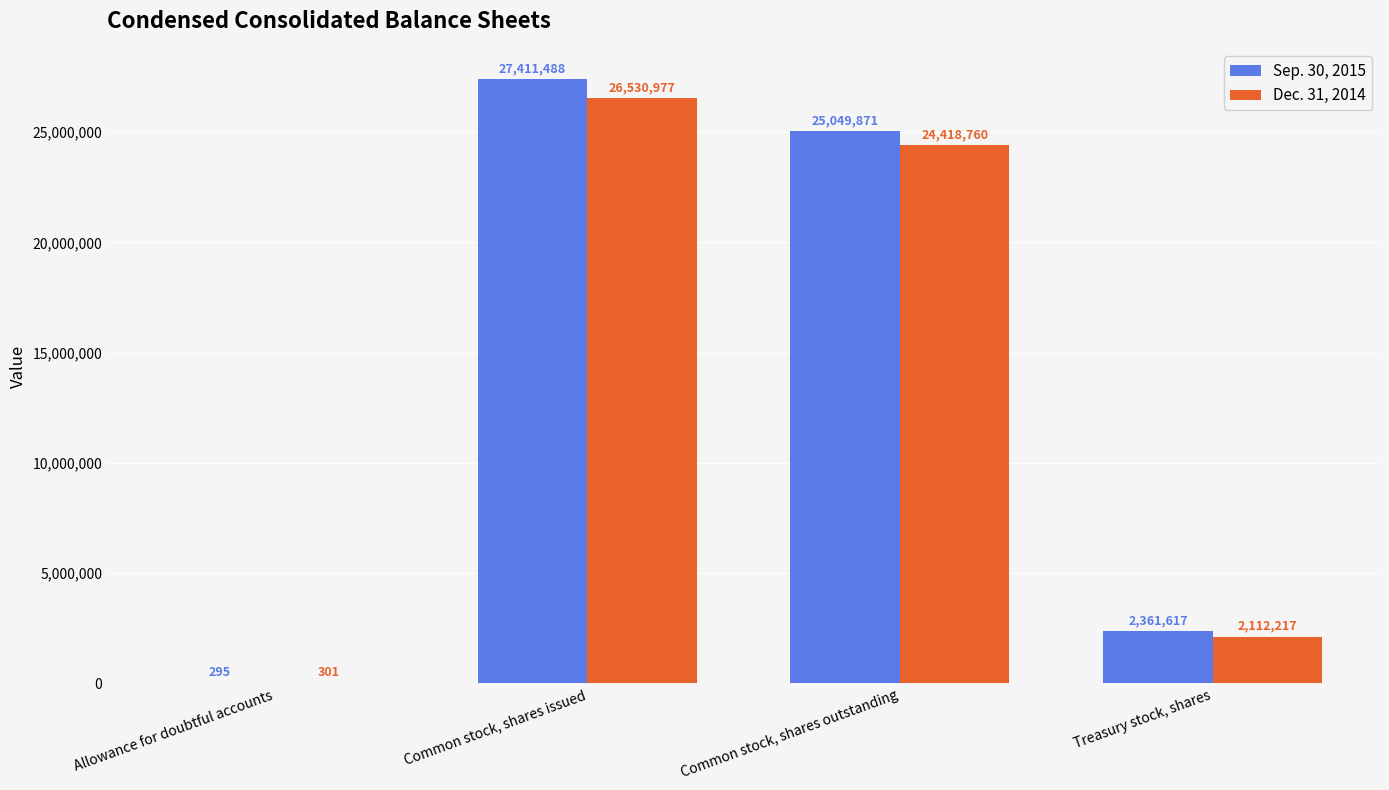

What is the average value of the Dec. 31, 2014 series?

13265564